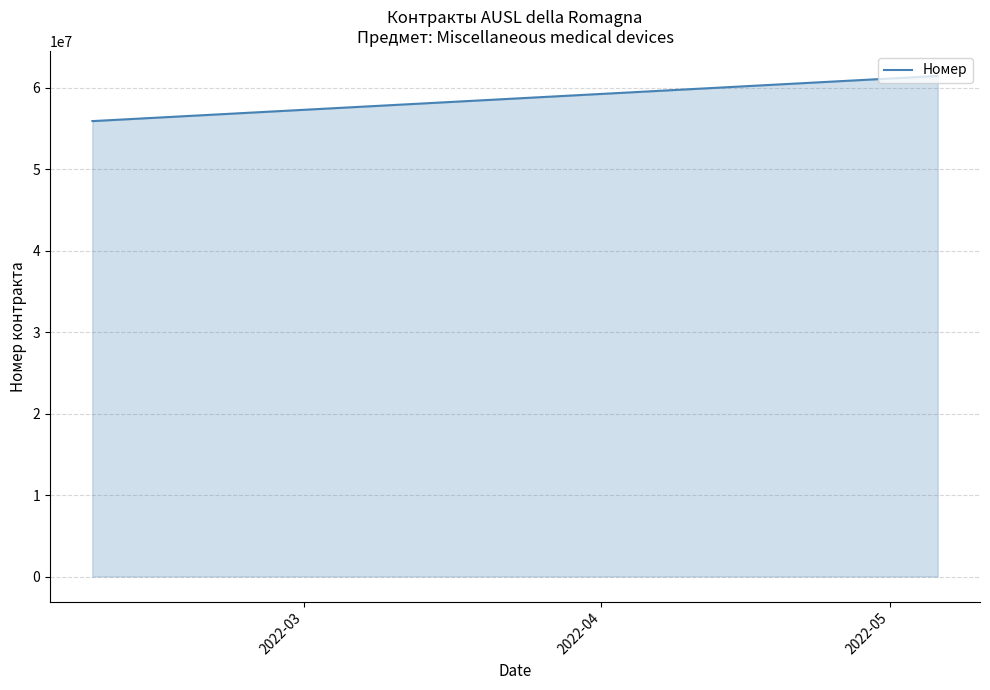

Is it true that the value at 2022-04 is 91712344?

False